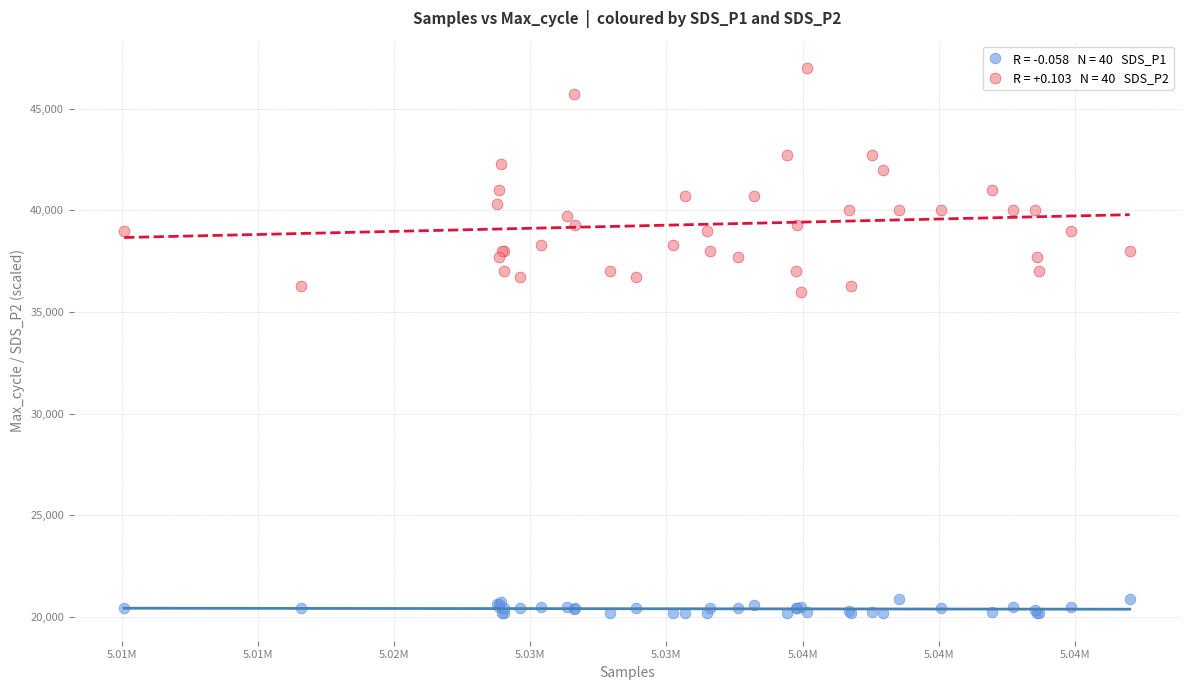

Across all series, what Y value is closest to 33587?

36000